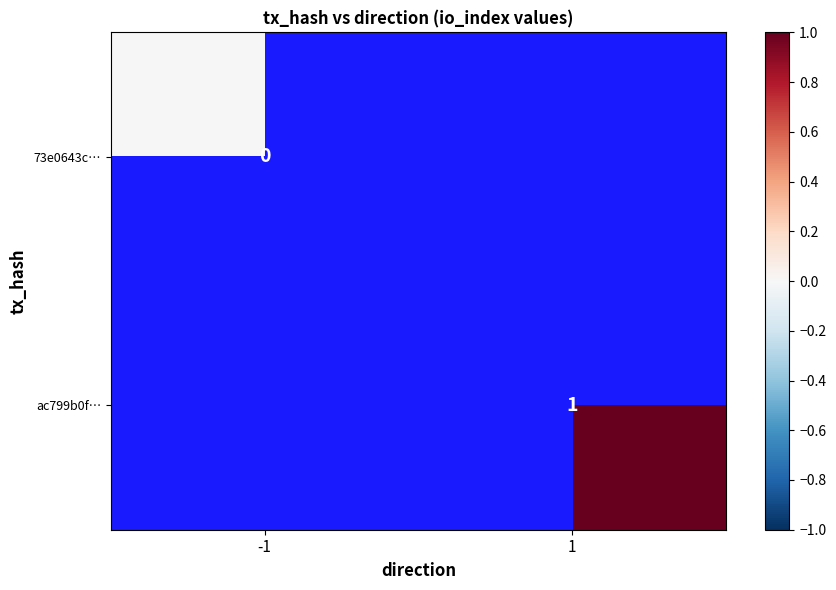

At how many categories does at least one series exceed 0?

1